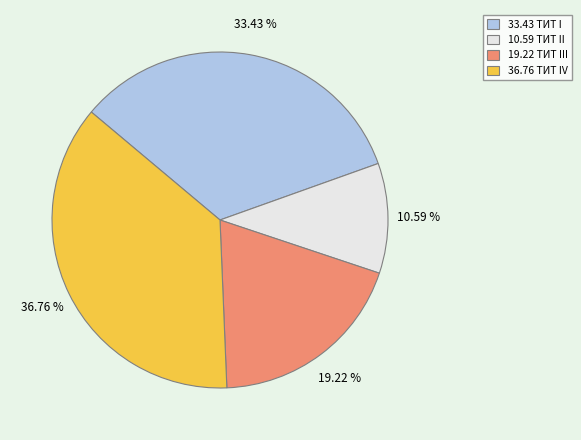

Between 36.76 ТИТ IV and 10.59 ТИТ II, which is larger?

36.76 ТИТ IV